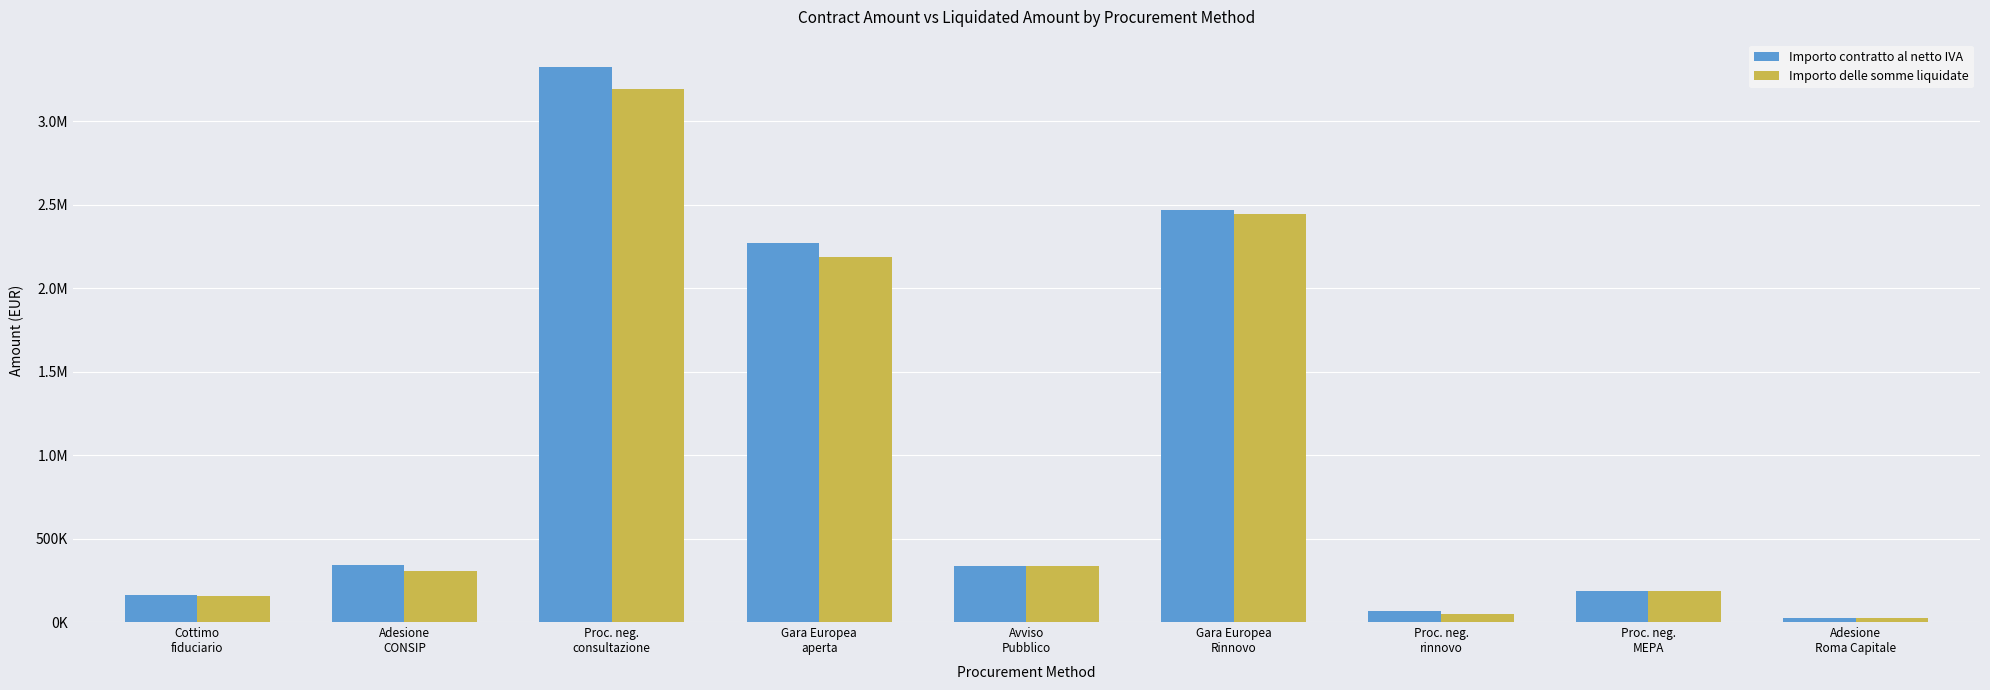

What is the label of the 8th bar from the right?

Adesione
CONSIP